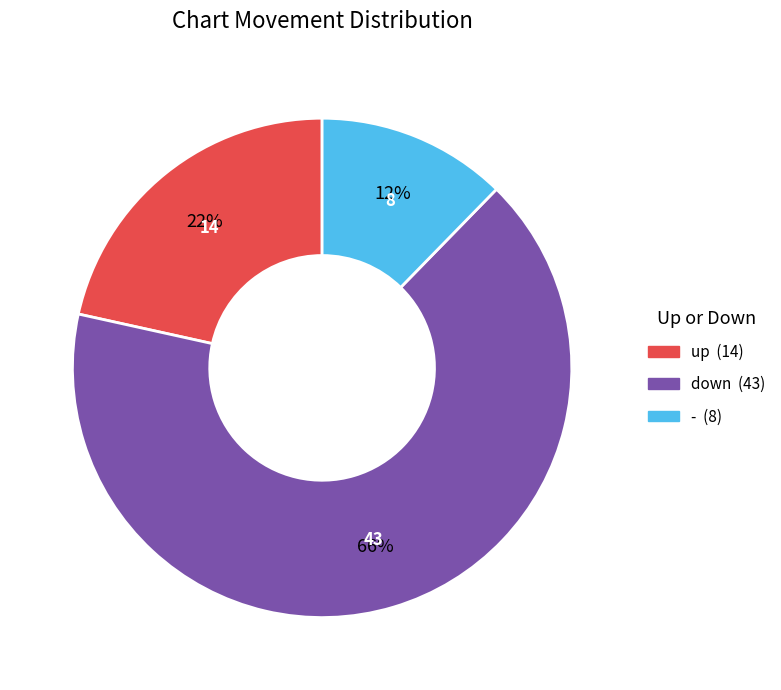

What is the majority slice?

down